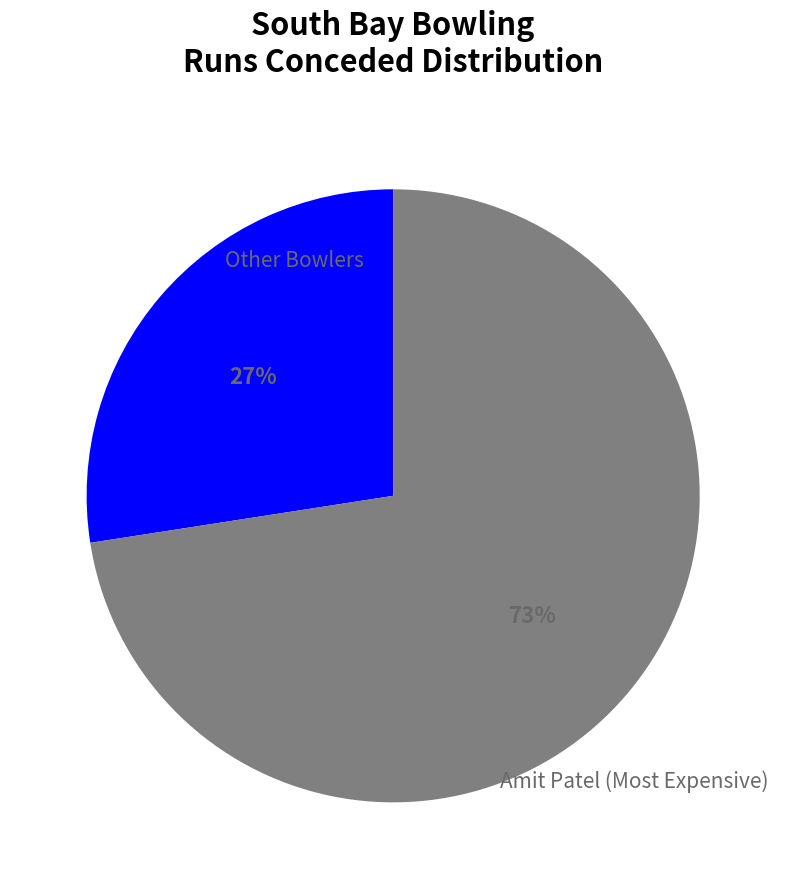

To the nearest percent, what is the average slice percentage?

50%